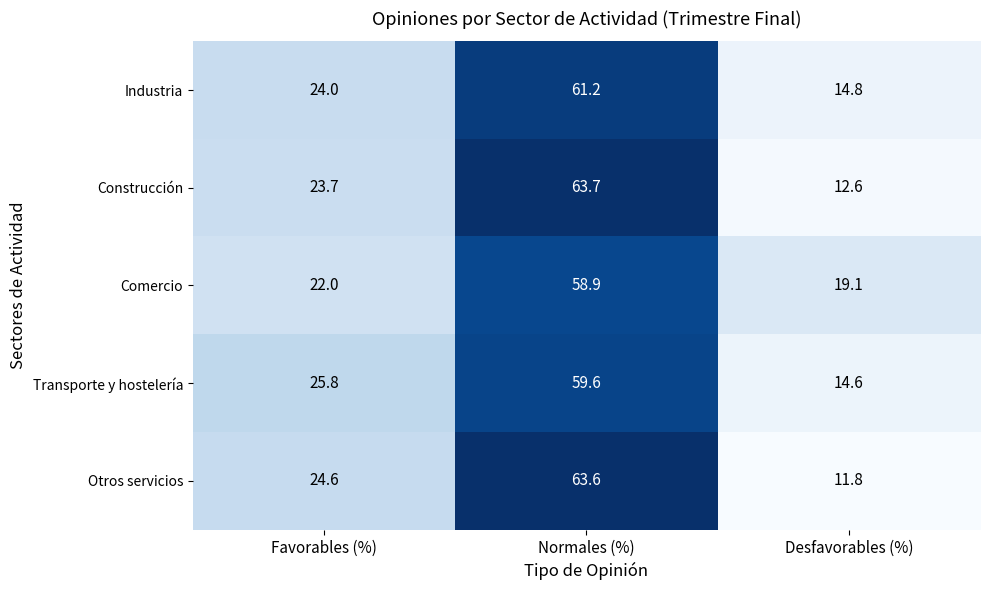

Between Normales (%) and Desfavorables (%), which series saw the biggest shift?

Otros servicios